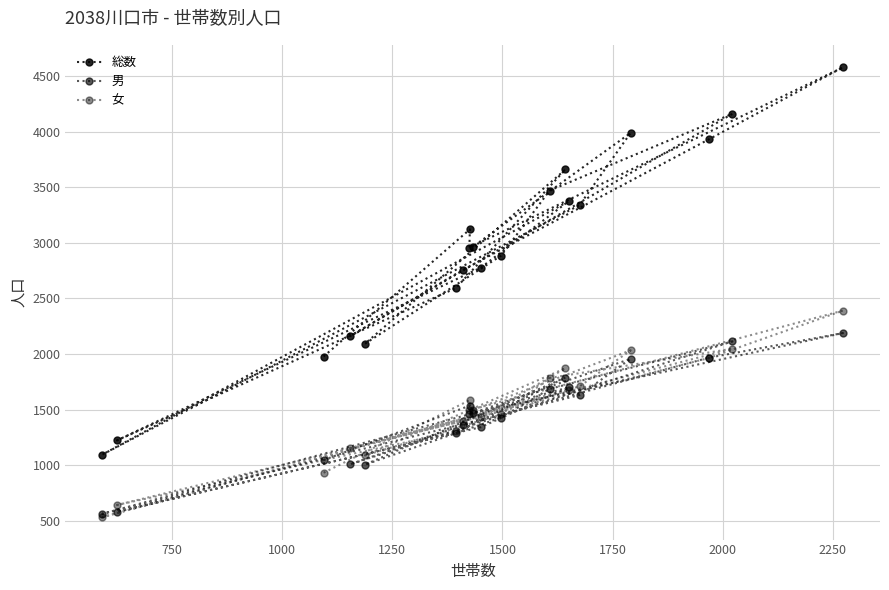

Does the chart have visible grid lines?

Yes